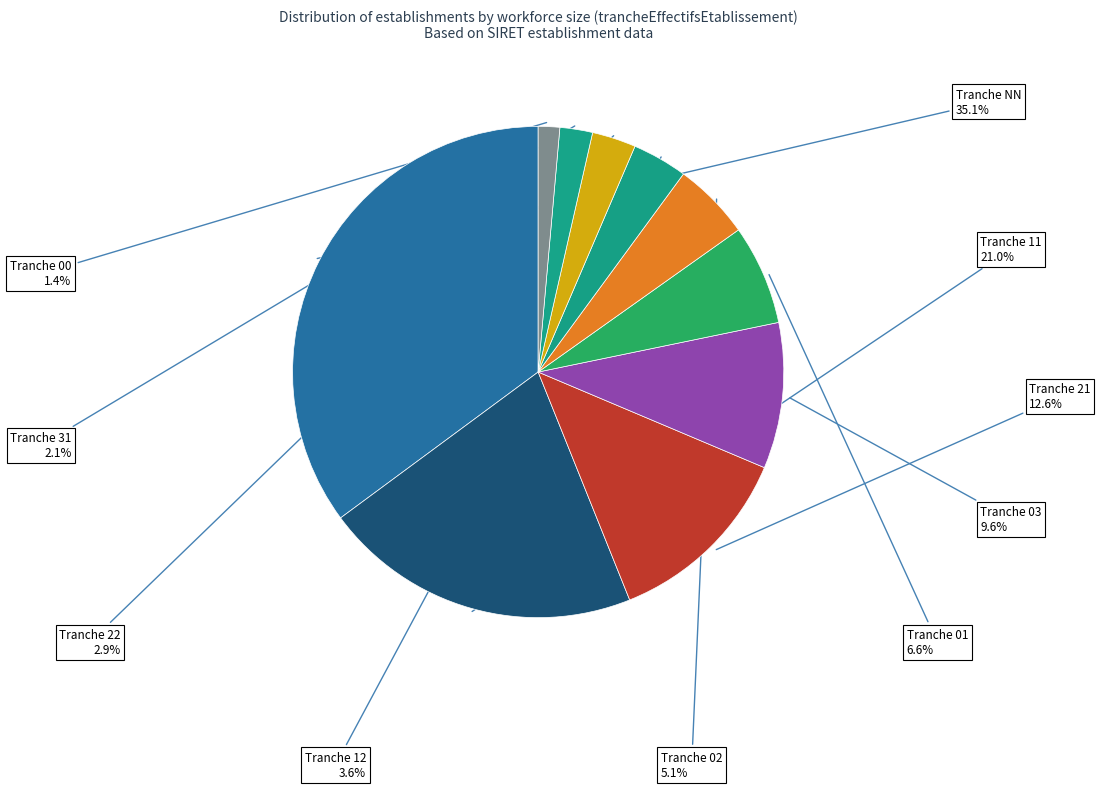

How many segments does this pie chart have?

10